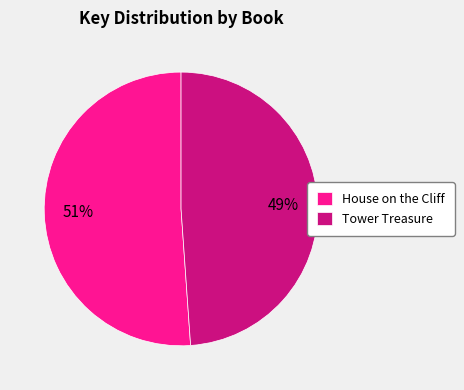

Do House on the Cliff and Tower Treasure together represent more than half of the pie?

Yes